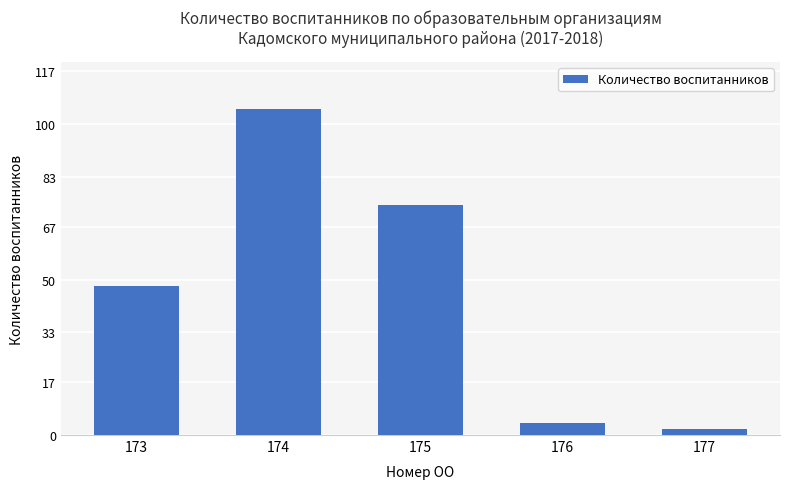

What is the minimum value shown in the chart?

2